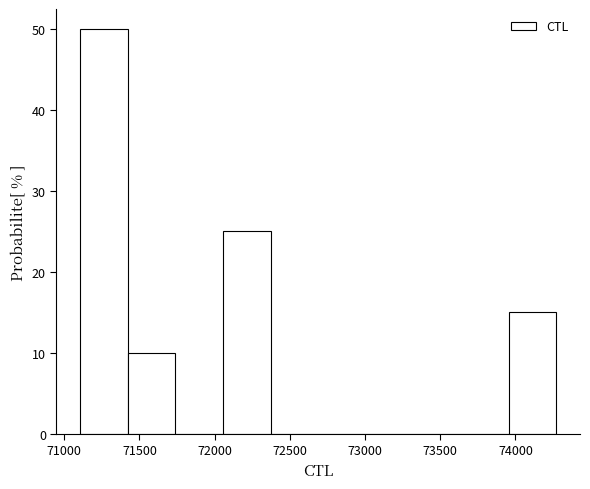

Which range on the x-axis has the tallest bar?

71100 to 71400